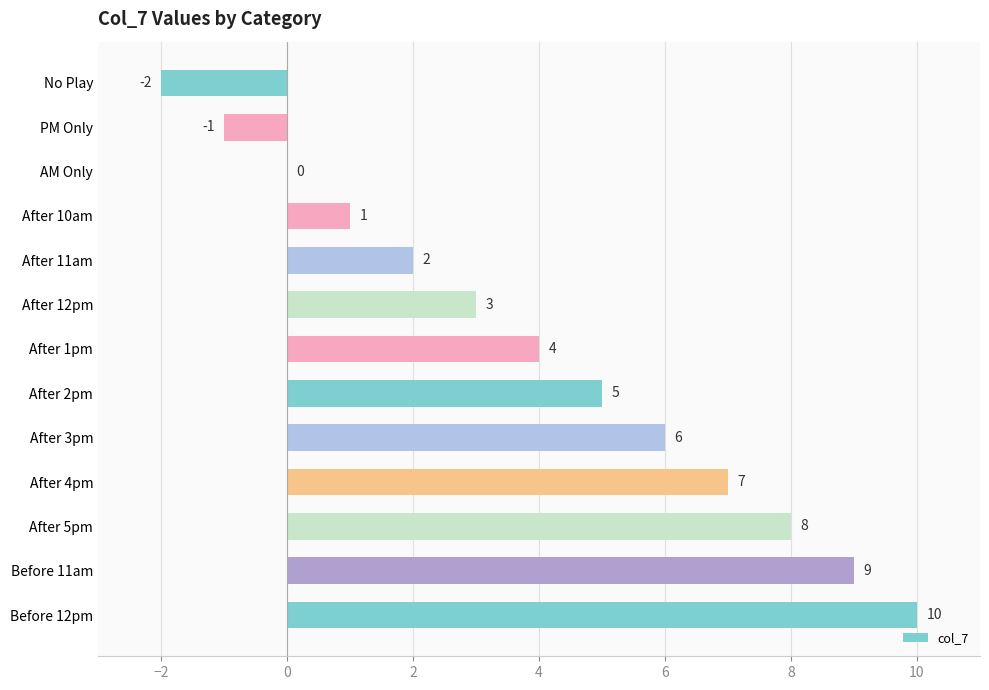

Count the number of categories in the chart.

13